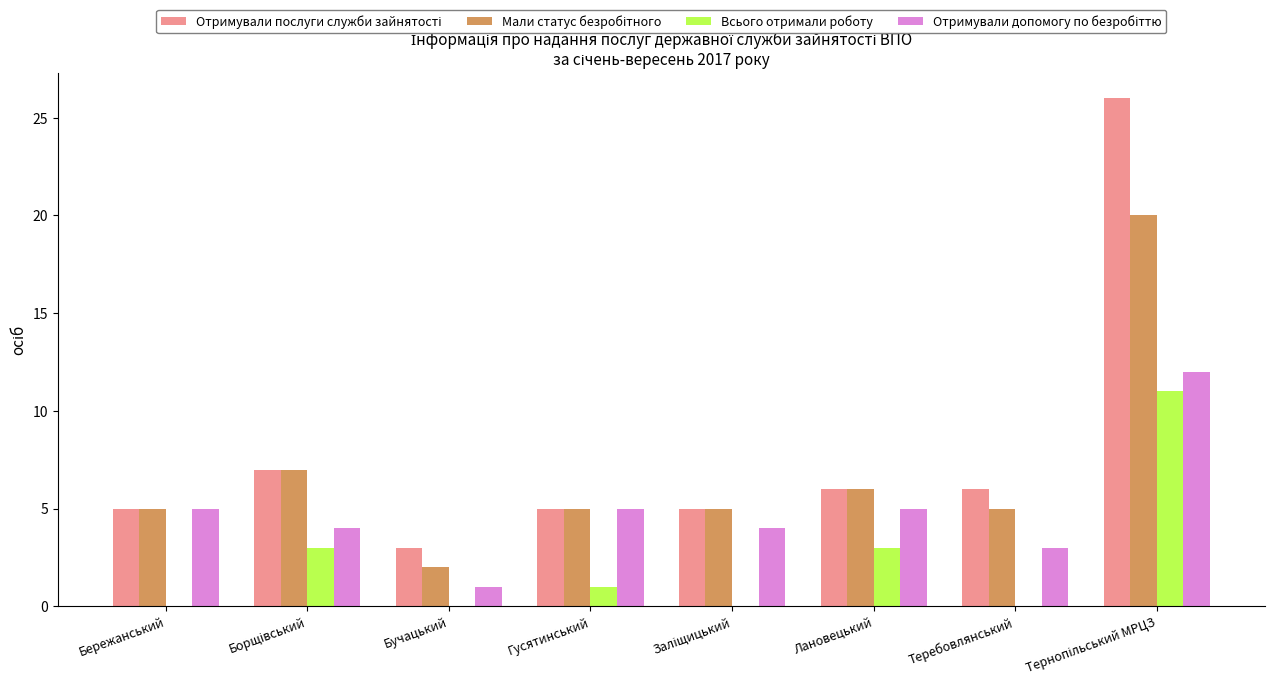

What is the total value across all series at Теребовлянський?

14